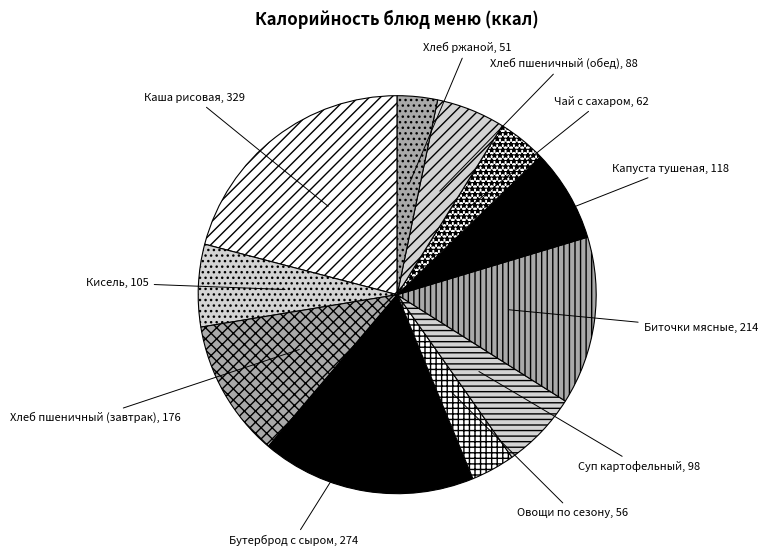

How many segments does this pie chart have?

11